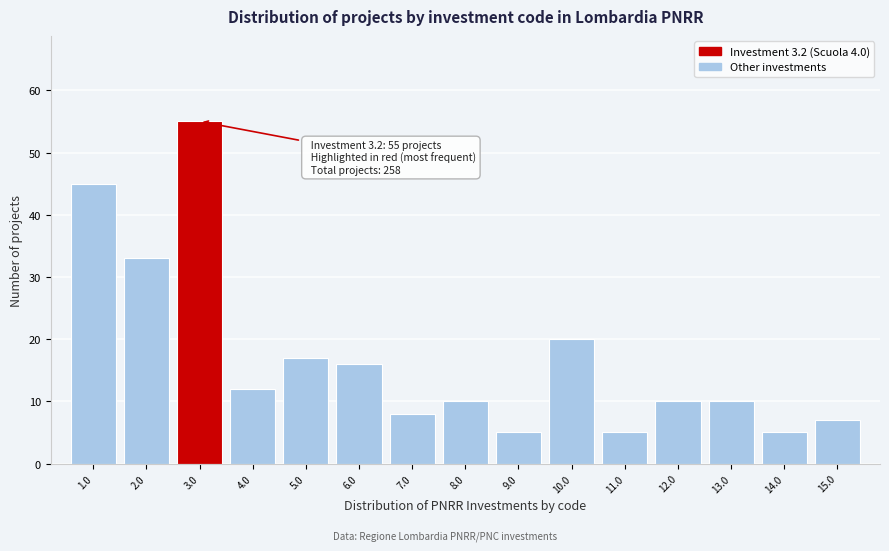

Reading left to right, extract all data points from this chart.

1.0=45	2.0=33	3.0=55	4.0=12	5.0=17	6.0=16	7.0=8	8.0=10	9.0=5	10.0=20	11.0=5	12.0=10	13.0=10	14.0=5	15.0=7